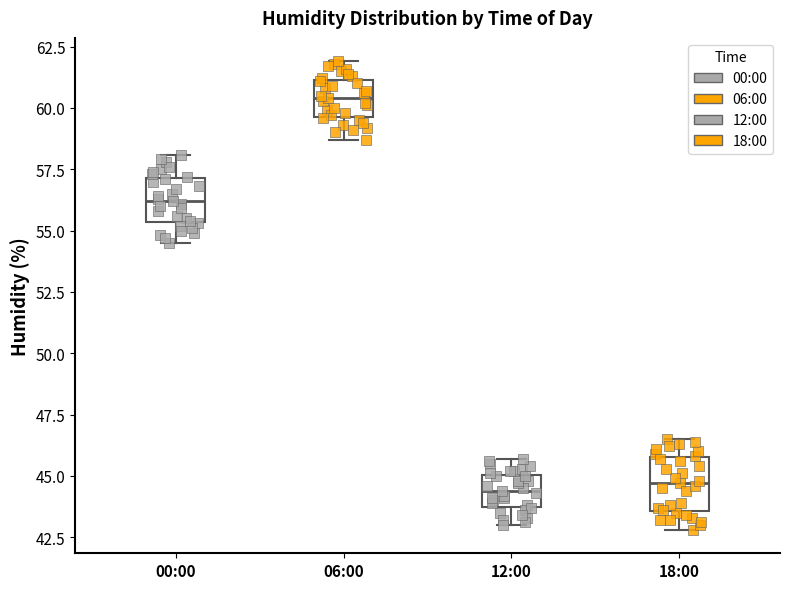

Which box's median line is the highest?

06:00